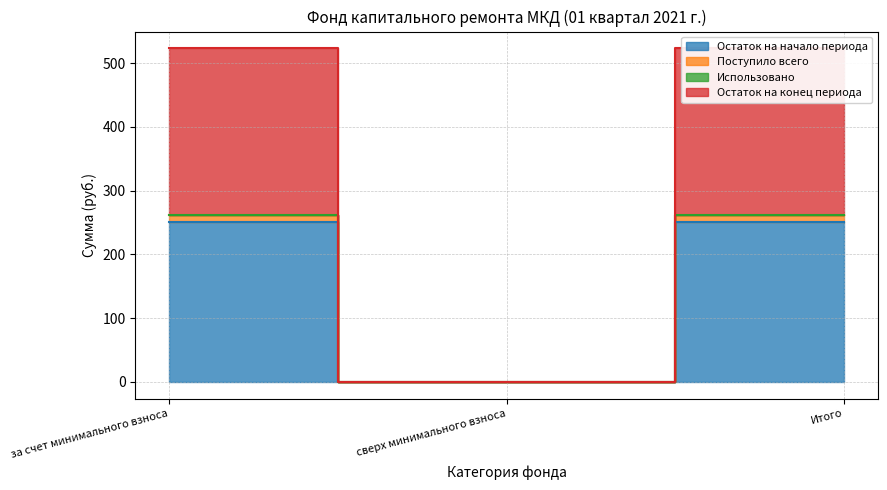

Which category has the lowest value in the Поступило всего series?

сверх минимального взноса